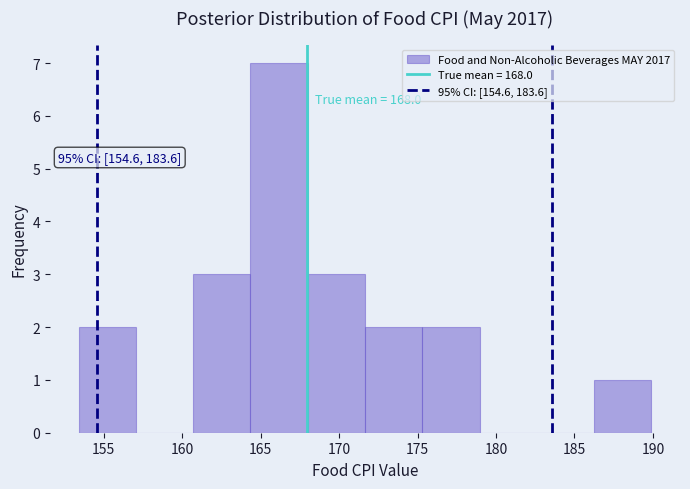

Over which range of the x-axis is the bar tallest?

164.35 to 168.00